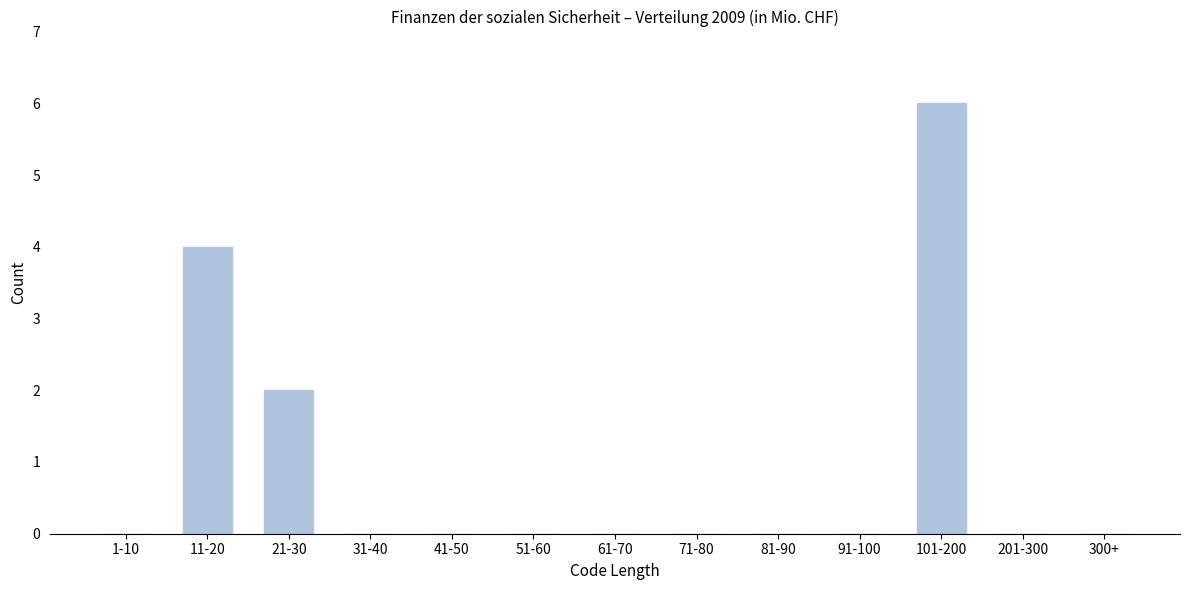

Reading right to left, transcribe all the data shown in this chart.

300+=0	201-300=0	101-200=6	91-100=0	81-90=0	71-80=0	61-70=0	51-60=0	41-50=0	31-40=0	21-30=2	11-20=4	1-10=0